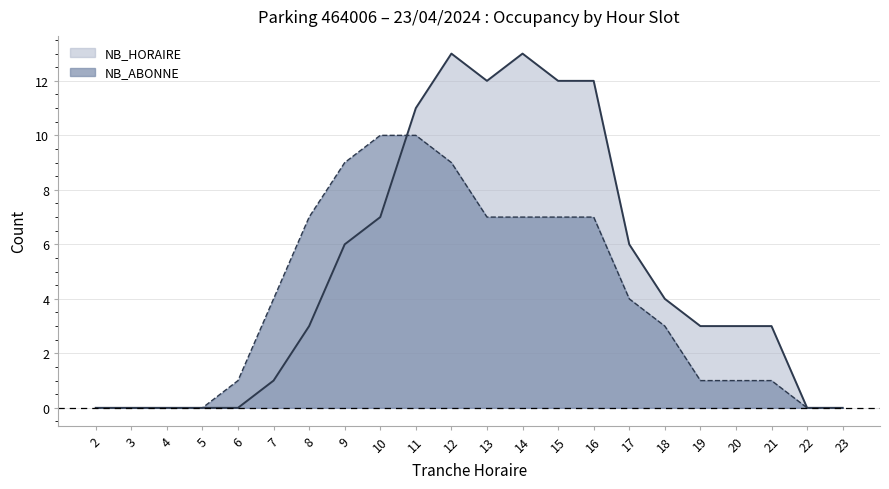

Which series ends up on top after the final intersection of NB_ABONNE and NB_HORAIRE?

NB_HORAIRE